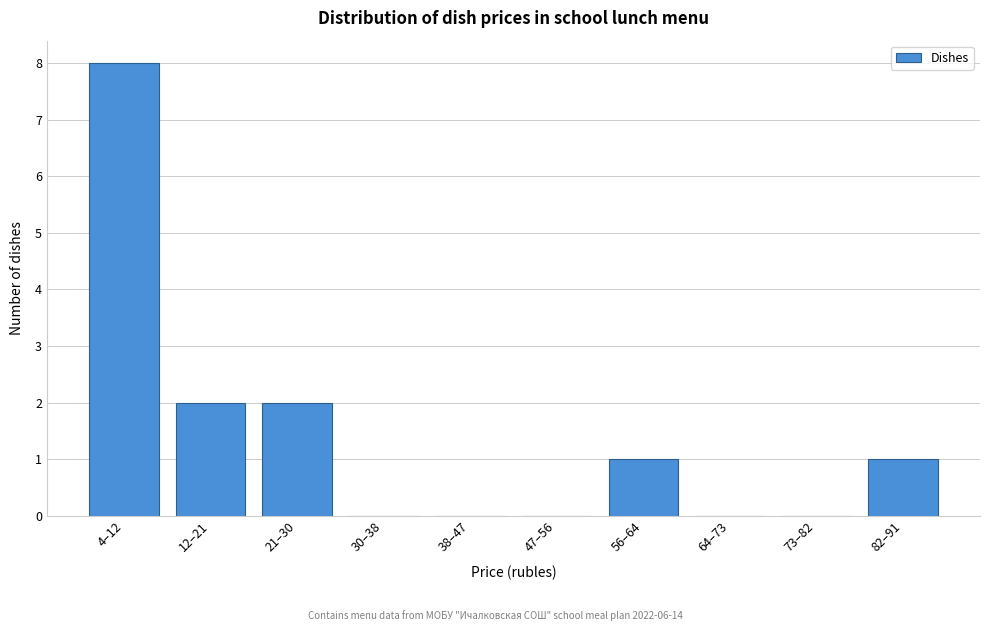

Reading left to right, extract all data points from this chart.

4–12=8	12–21=2	21–30=2	30–38=0	38–47=0	47–56=0	56–64=1	64–73=0	73–82=0	82–91=1